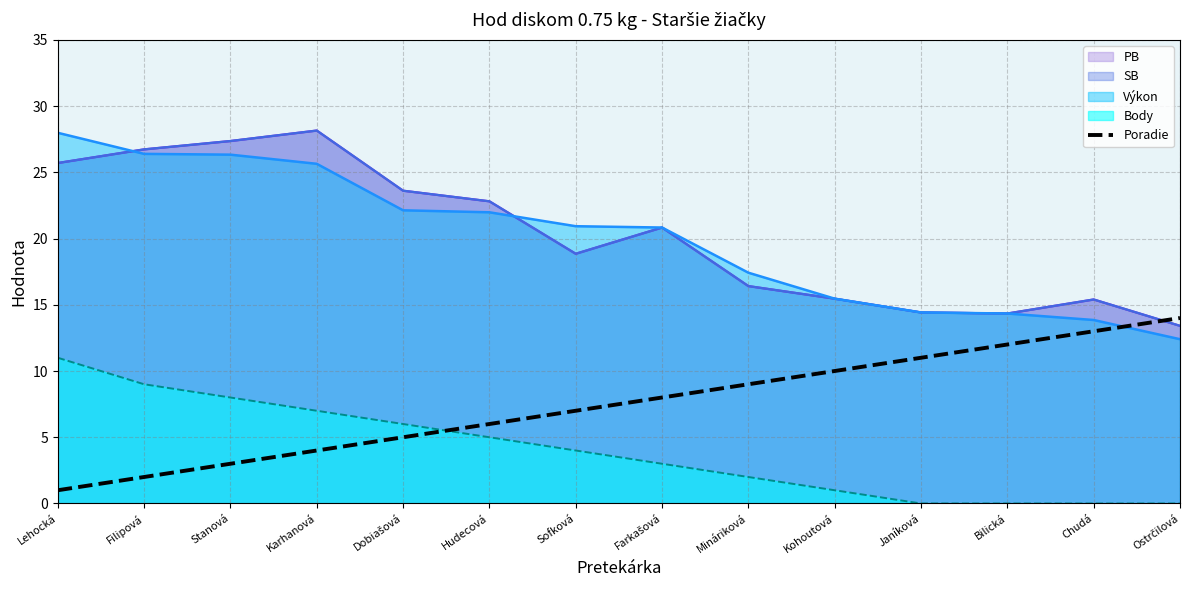

Which category has the lowest value across all series?

Lehocká